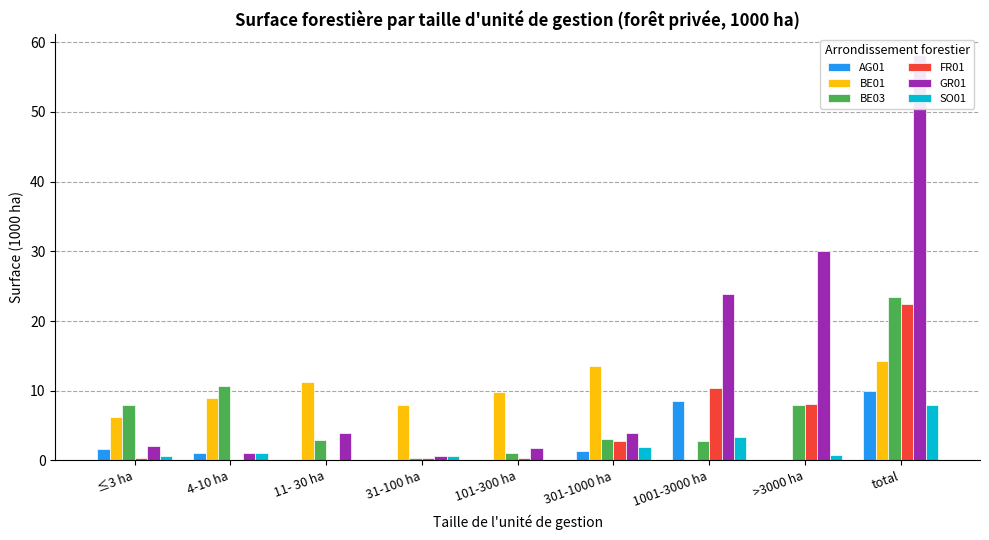

Which series has the largest total across all categories?

GR01